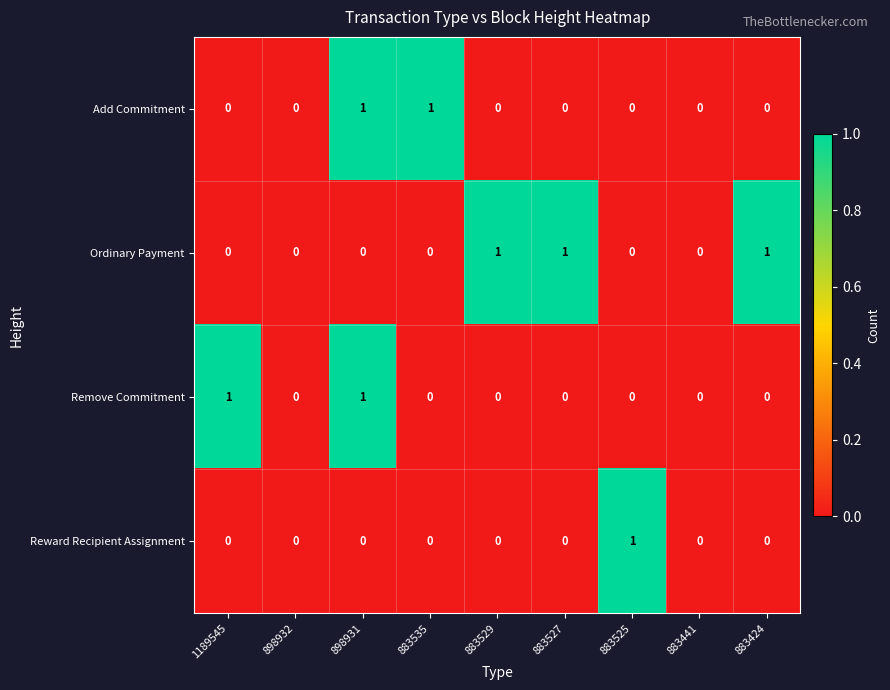

Is it true that Add Commitment equals 0 at 883527?

True